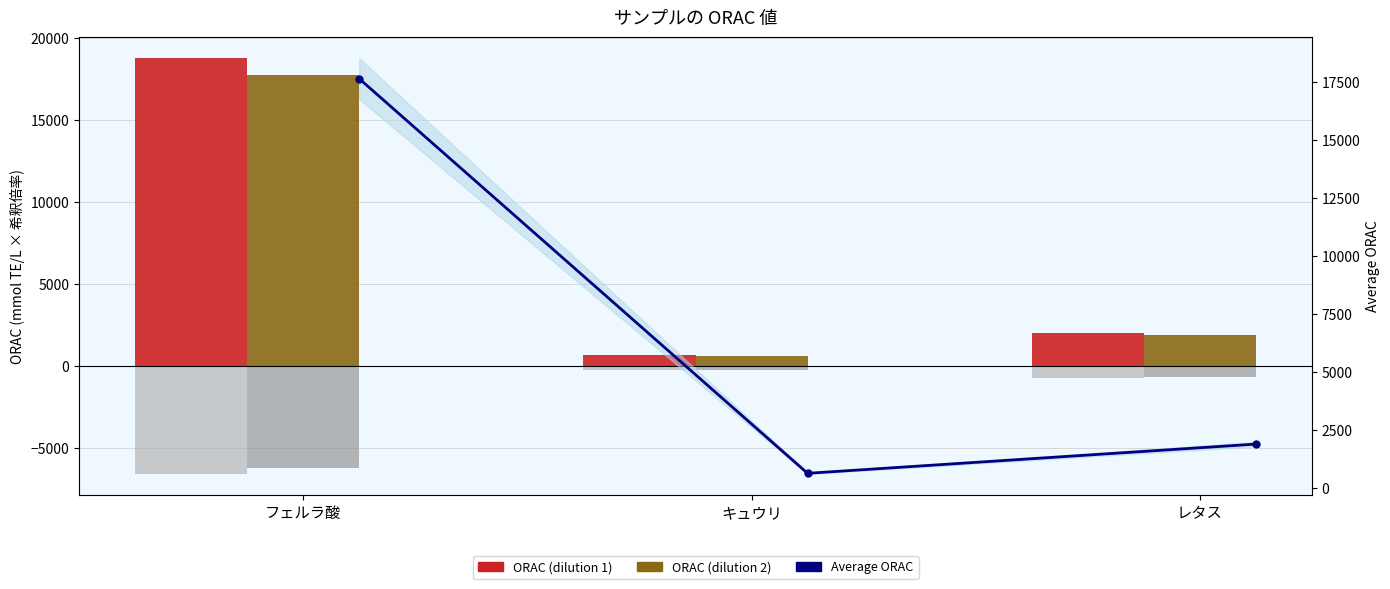

What is the difference between the Average ORAC values at フェルラ酸 and キュウリ?

16982.1